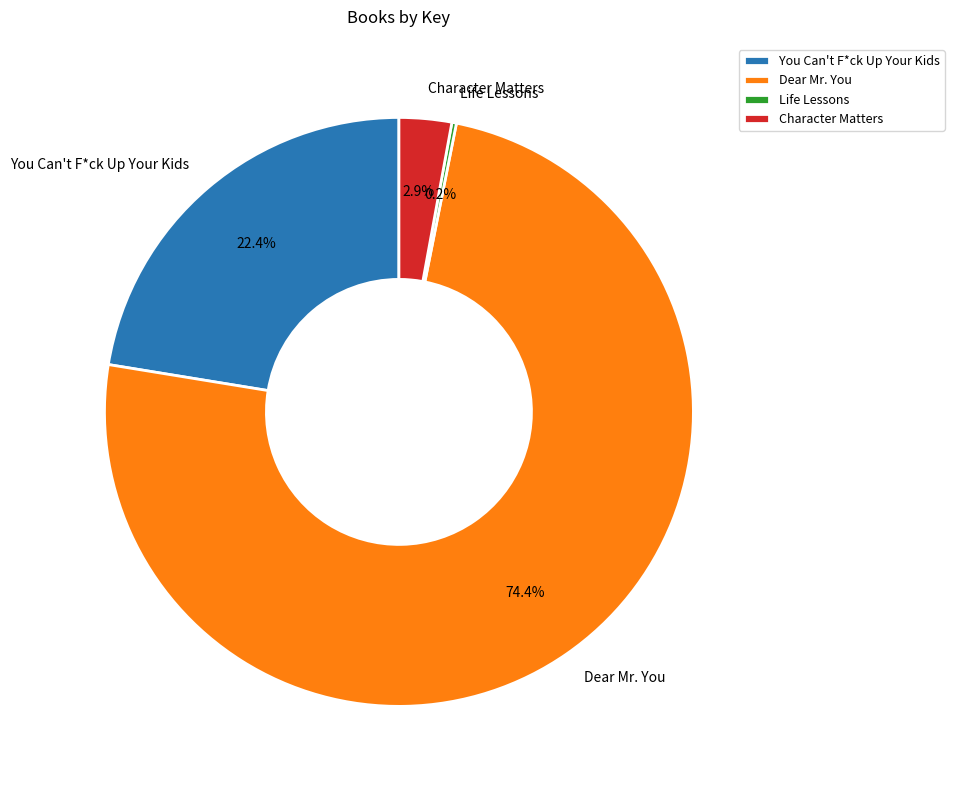

To the nearest percent, what is the difference between the Dear Mr. You and Character Matters slice percentages?

72%